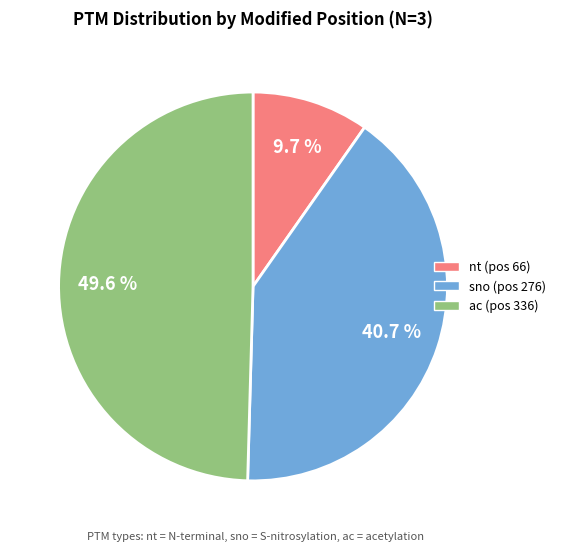

Is there any slice that represents more than half of the pie?

No